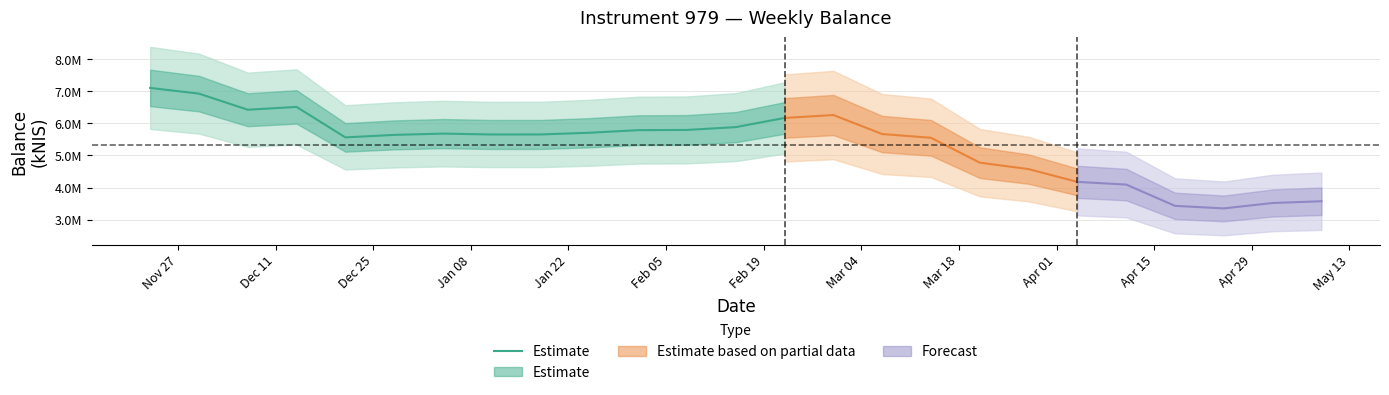

Which category has the highest value across all series?

Nov 27